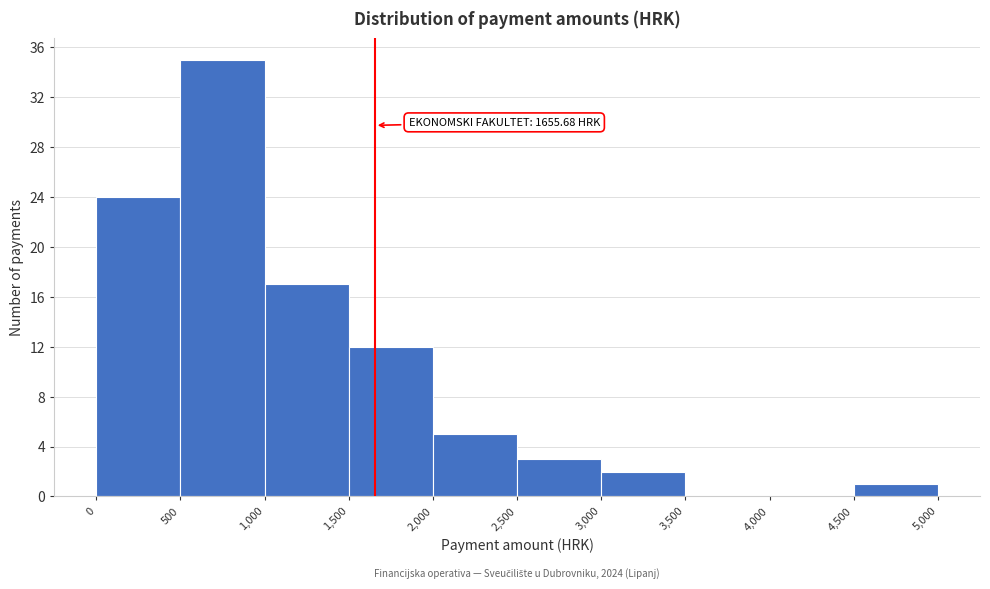

Which range on the x-axis has the tallest bar?

500 to 1,000